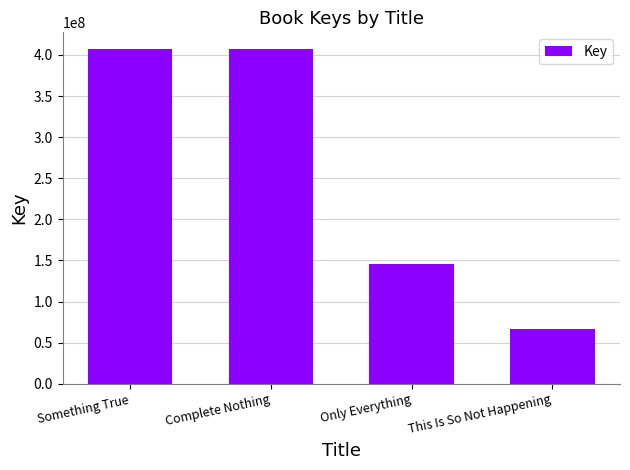

True or false: the data shows 146014531 at Only Everything.

True